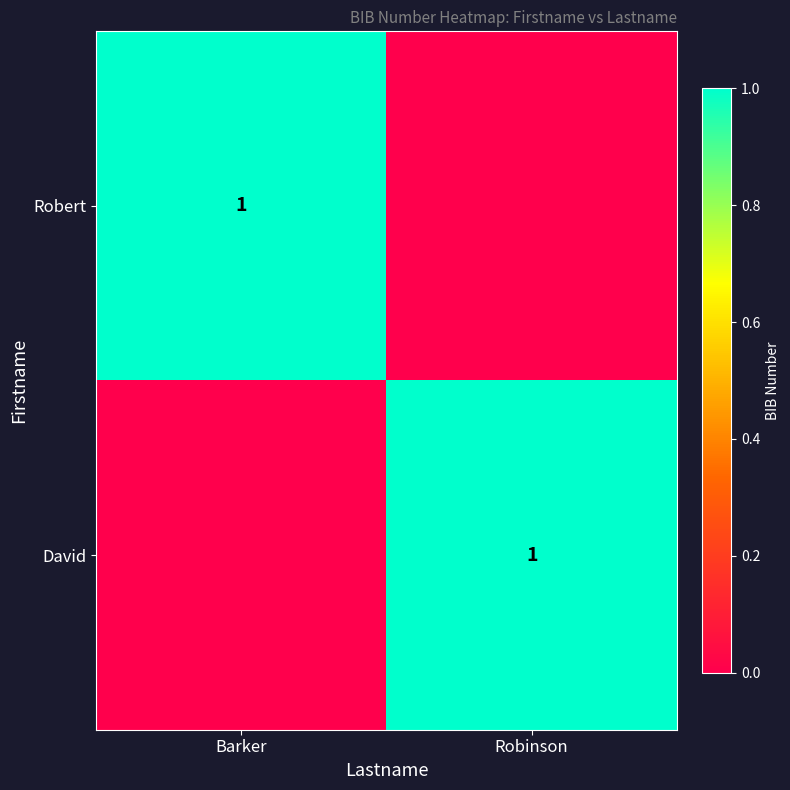

The value of David at Robinson is 1. True or false?

True